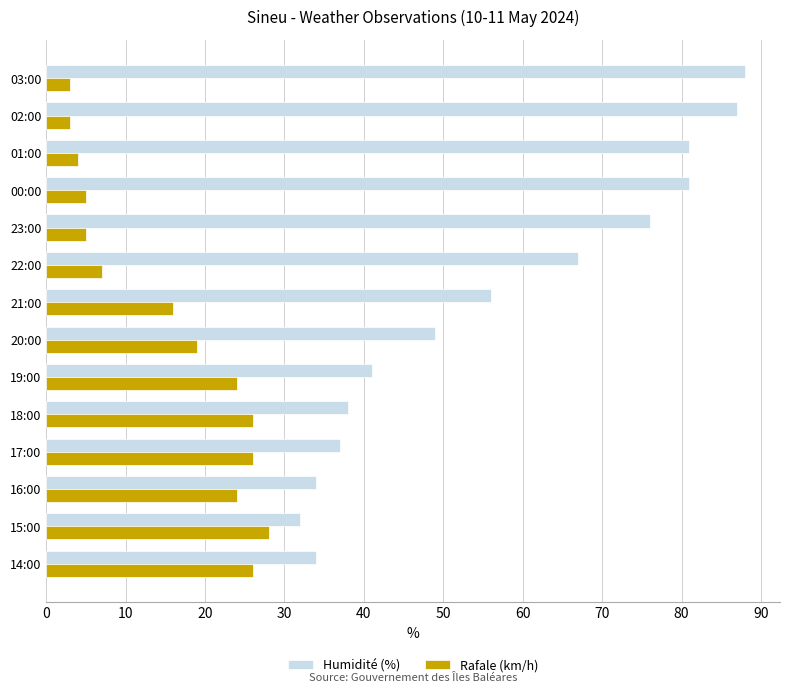

The Rafale (km/h) series shows 7 at 22:00. True or false?

True